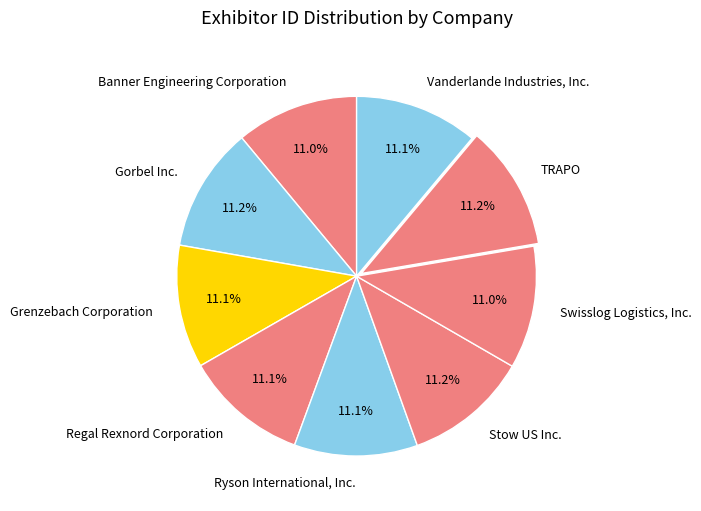

Approximately how many times larger is the value at Swisslog Logistics, Inc. compared to Banner Engineering Corporation?

1.0